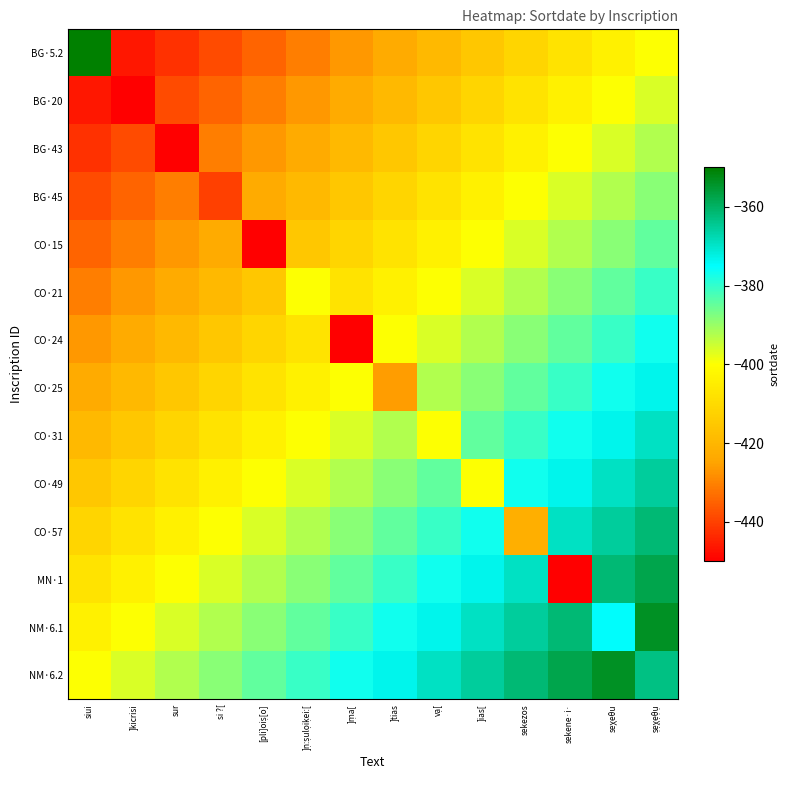

At which category is the sum across all series the highest?

ṣẹχ̣ẹθ̣ụ